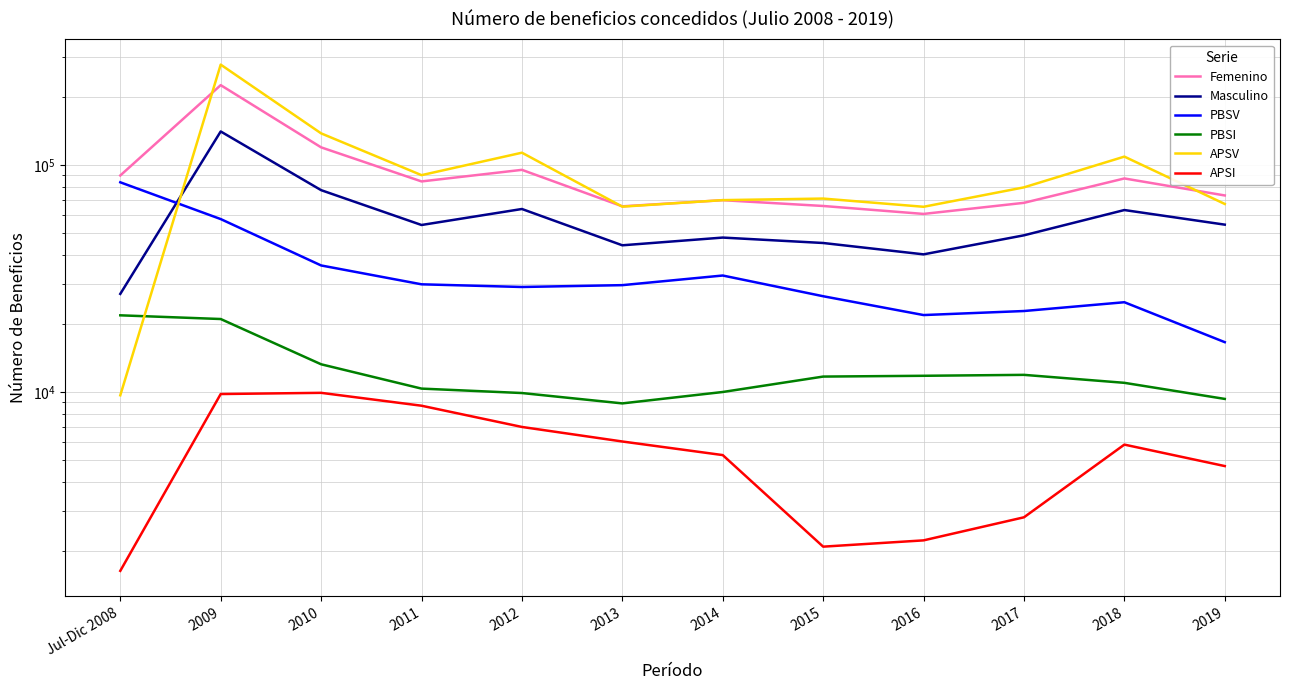

Reading left to right, list all the values displayed in this chart.

Femenino: 89933	224962	119654	84677	95235	65774	70002	66002	60889	68145	87270	73441
Masculino: 27050	140588	77500	54421	64016	44288	47899	45337	40398	49010	63339	54611
PBSV: 83926	57791	36098	29811	29013	29558	32593	26414	21821	22733	24855	16574
PBSI: 21763	20961	13242	10346	9891	8904	9996	11689	11783	11895	10971	9318
APSV: 9666	277006	137903	90244	113336	65551	70042	71155	65465	79724	108922	67366
APSI: 1628	9792	9911	8697	7011	6049	5270	2081	2218	2803	5861	4714